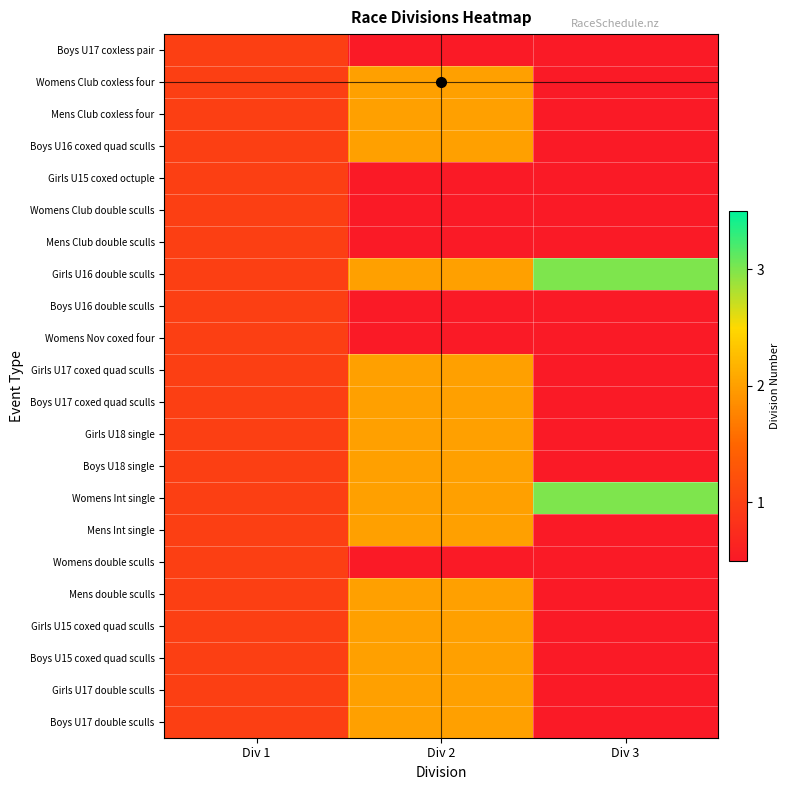

What is the difference between the maximum and second lowest values in the Girls U16 double sculls series?

1.0